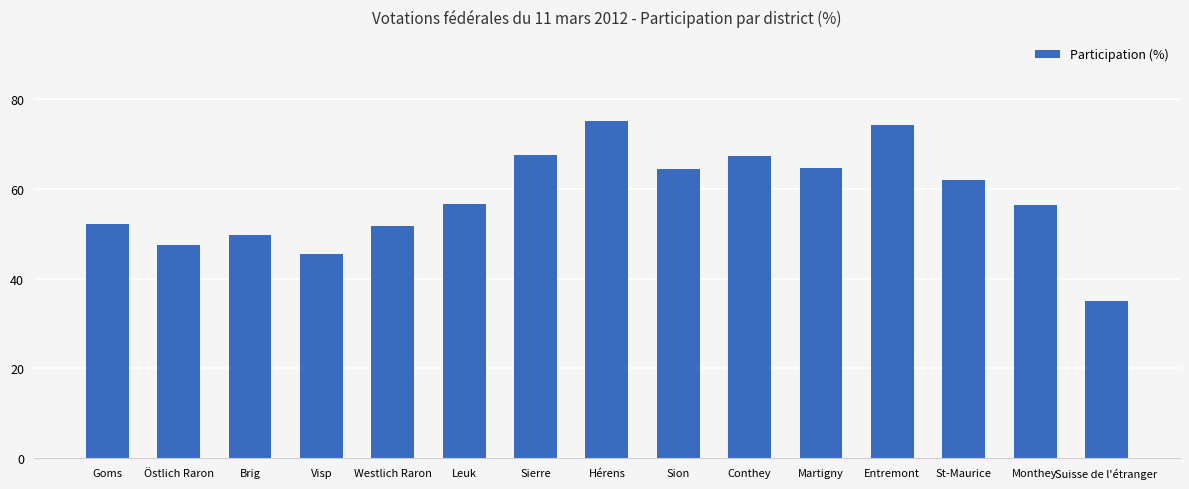

The chart shows a value of 39.1 at Sierre. True or false?

False